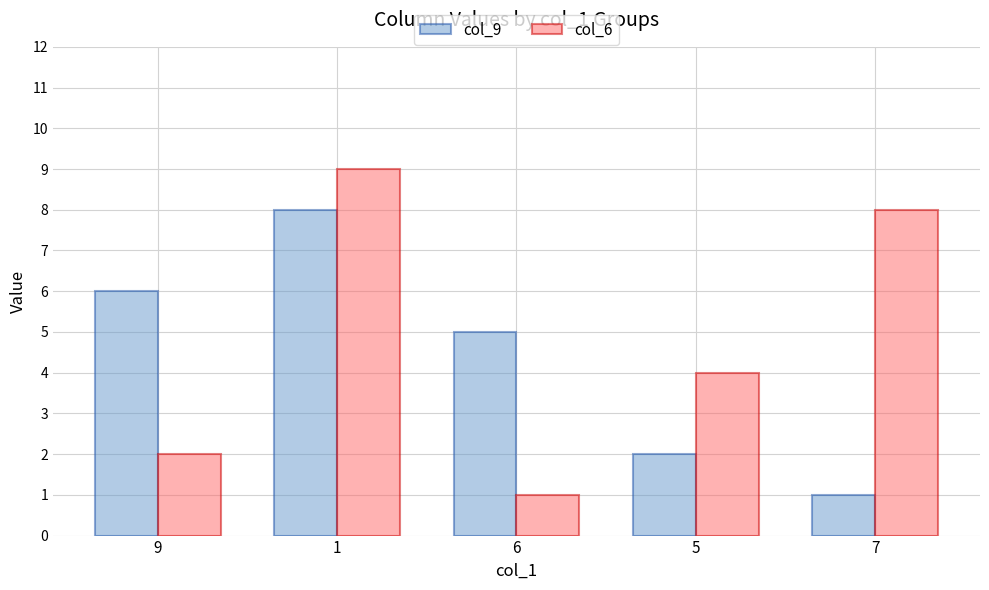

What is the maximum value shown in the chart?

9